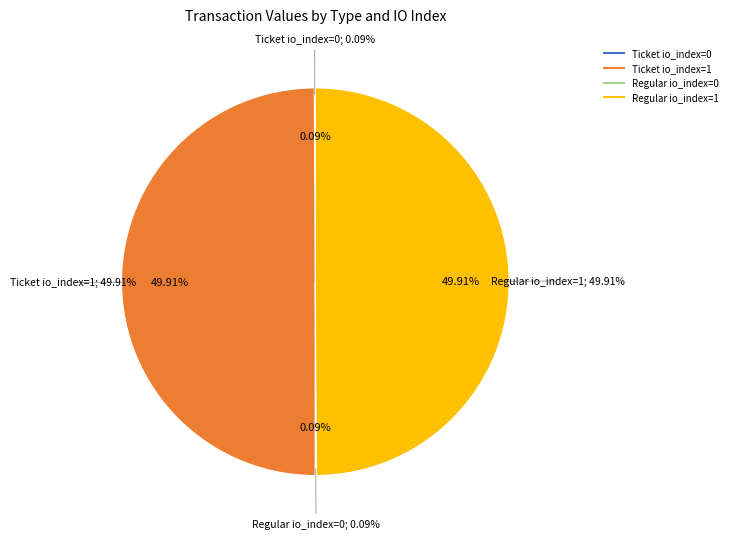

Which slice is the largest?

Ticket io_index=1